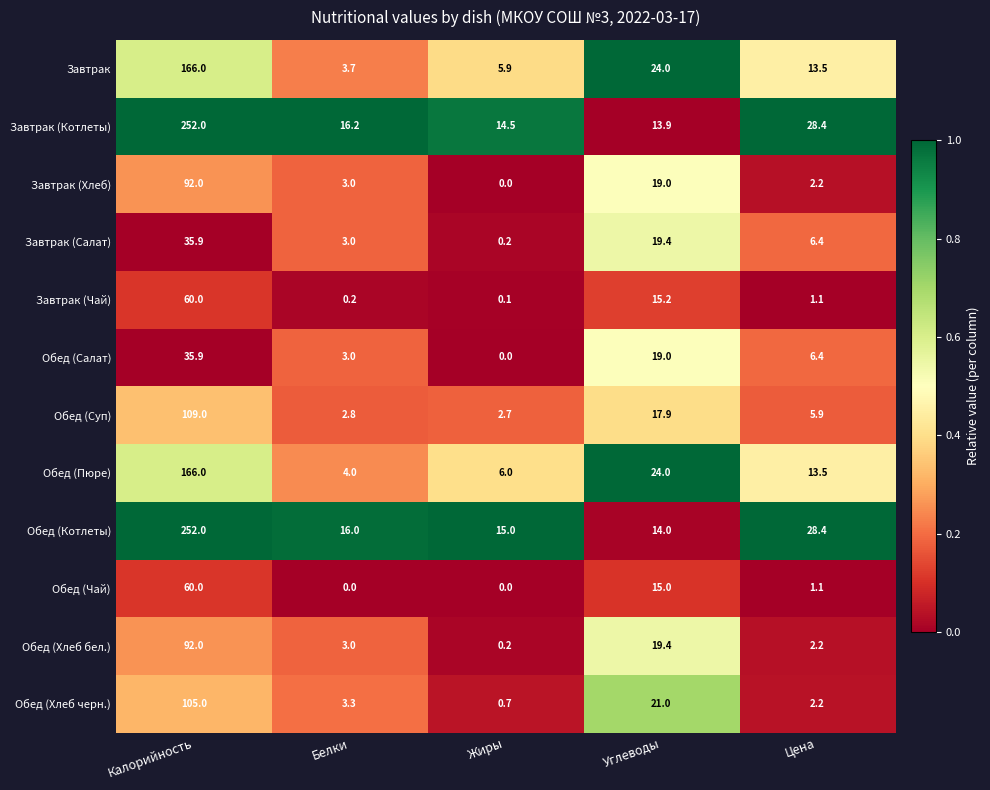

What is the total value across all series at Цена?

111.3